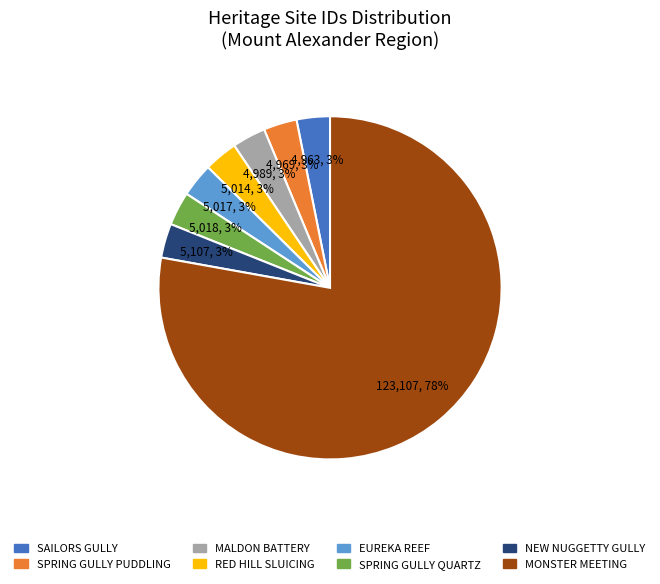

Count the number of slices in the pie.

8